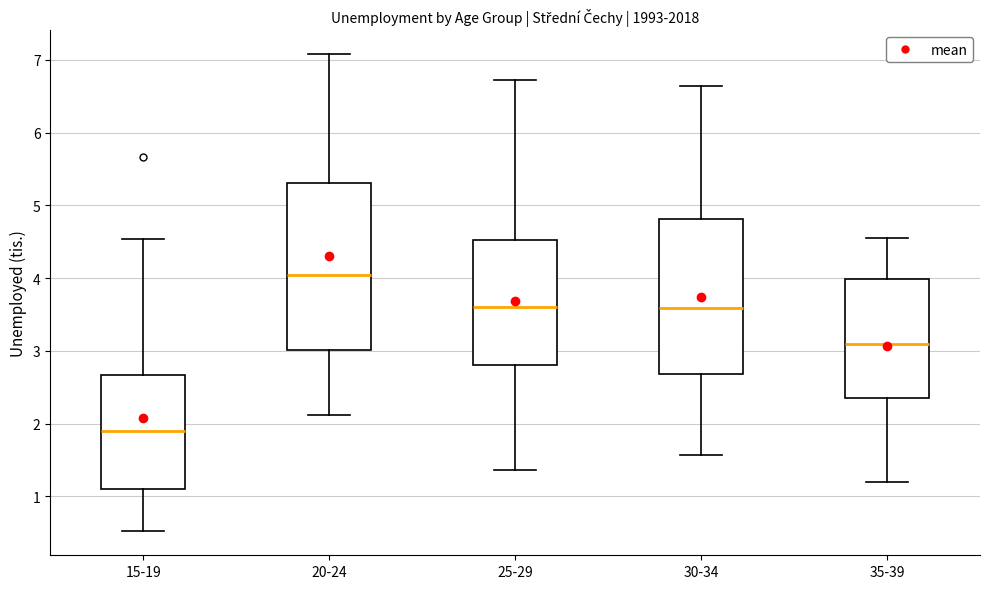

Reading left to right, transcribe this box plot: for each box, give where its median line is, the range the box spans, and where its two whiskers end, as read against the y-axis. The values are not printed on the chart, so give them approximately, as read against the axis.

15-19: median 1.9, box 1.1 to 2.7, whiskers 0.5 to 4.5
20-24: median 4.0, box 3.0 to 5.3, whiskers 2.1 to 7.1
25-29: median 3.6, box 2.8 to 4.5, whiskers 1.4 to 6.7
30-34: median 3.6, box 2.7 to 4.8, whiskers 1.6 to 6.6
35-39: median 3.1, box 2.4 to 4.0, whiskers 1.2 to 4.6